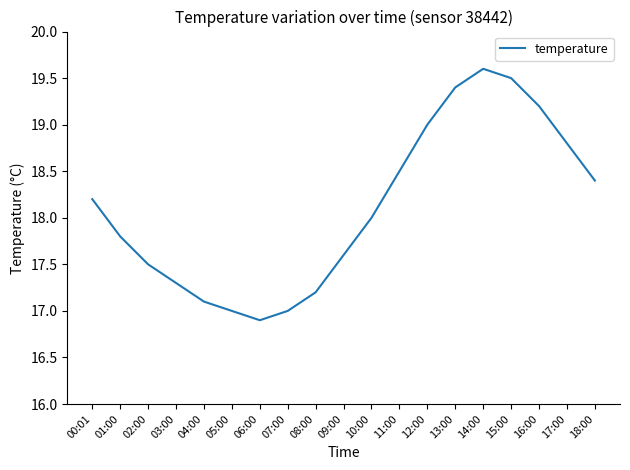

What is the difference between the maximum and second lowest values?

2.6